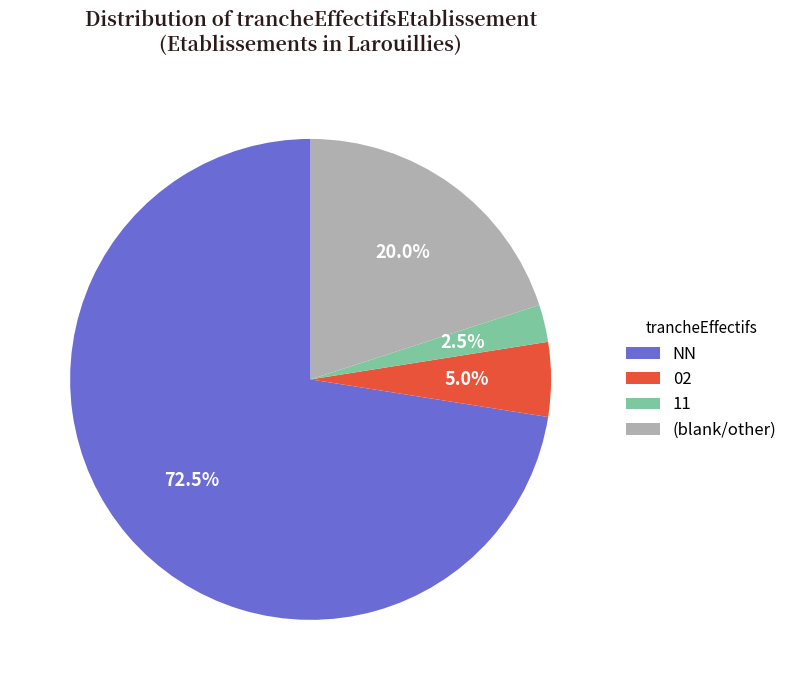

Which category has the biggest portion of the pie?

NN